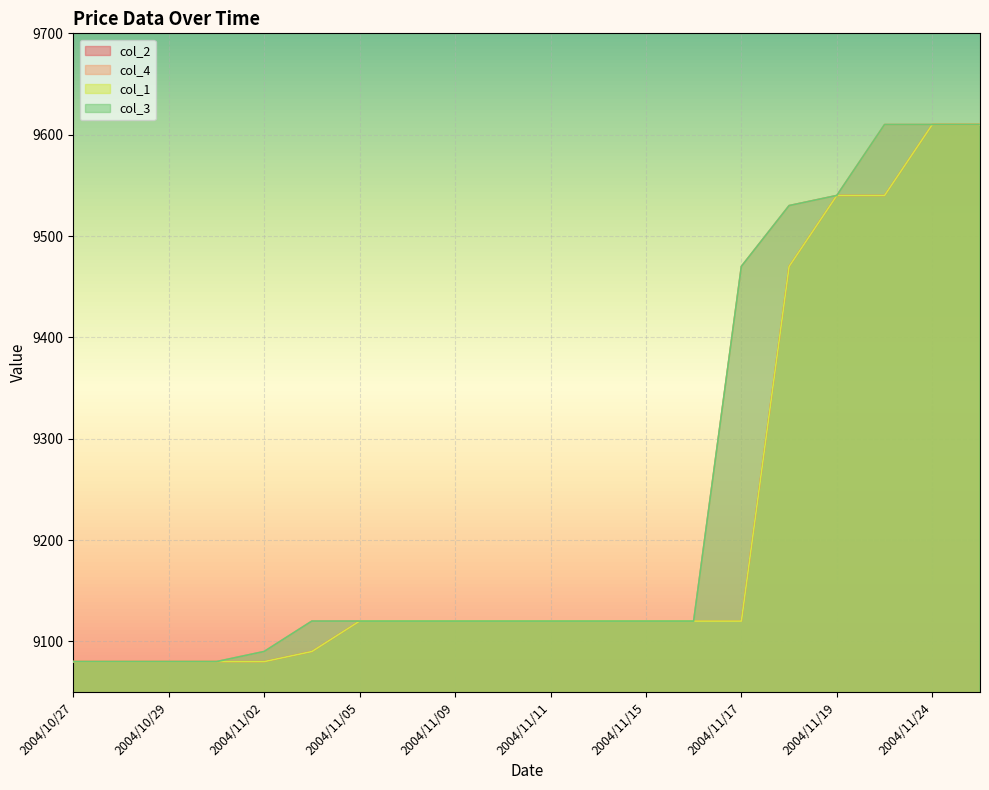

Between 2004/11/01 and 2004/11/25, which series saw the biggest shift?

col_2